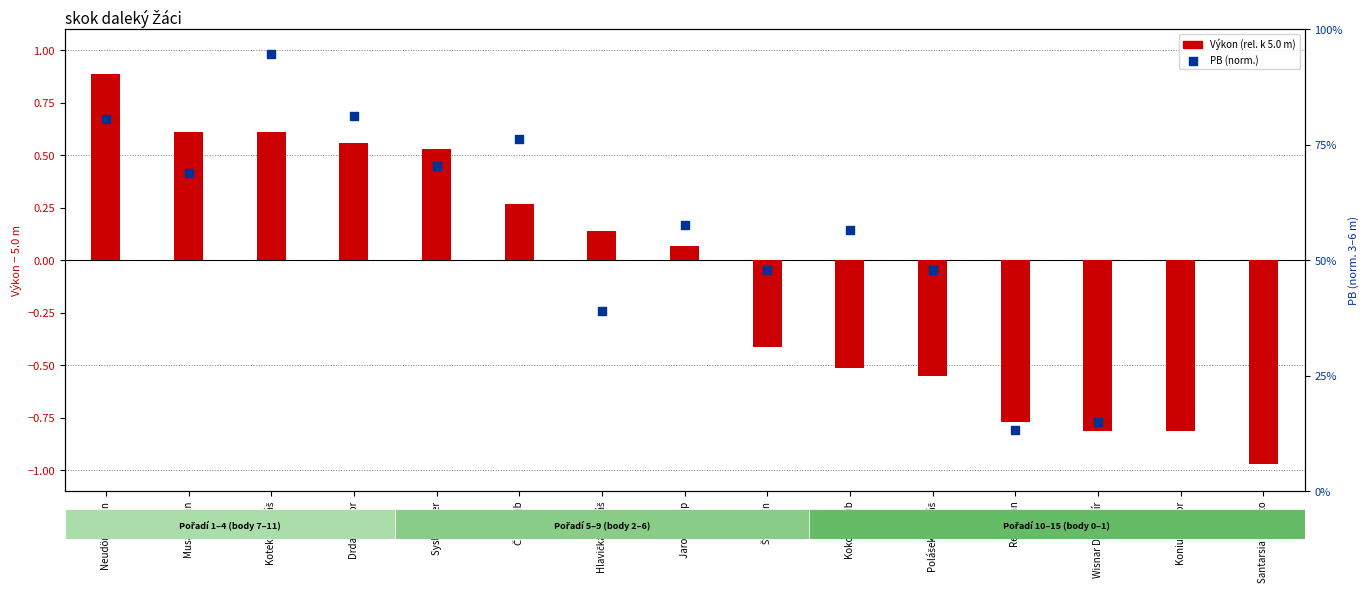

Which series has the largest Y range (max minus min)?

Výkon (rel. k 5.0 m)